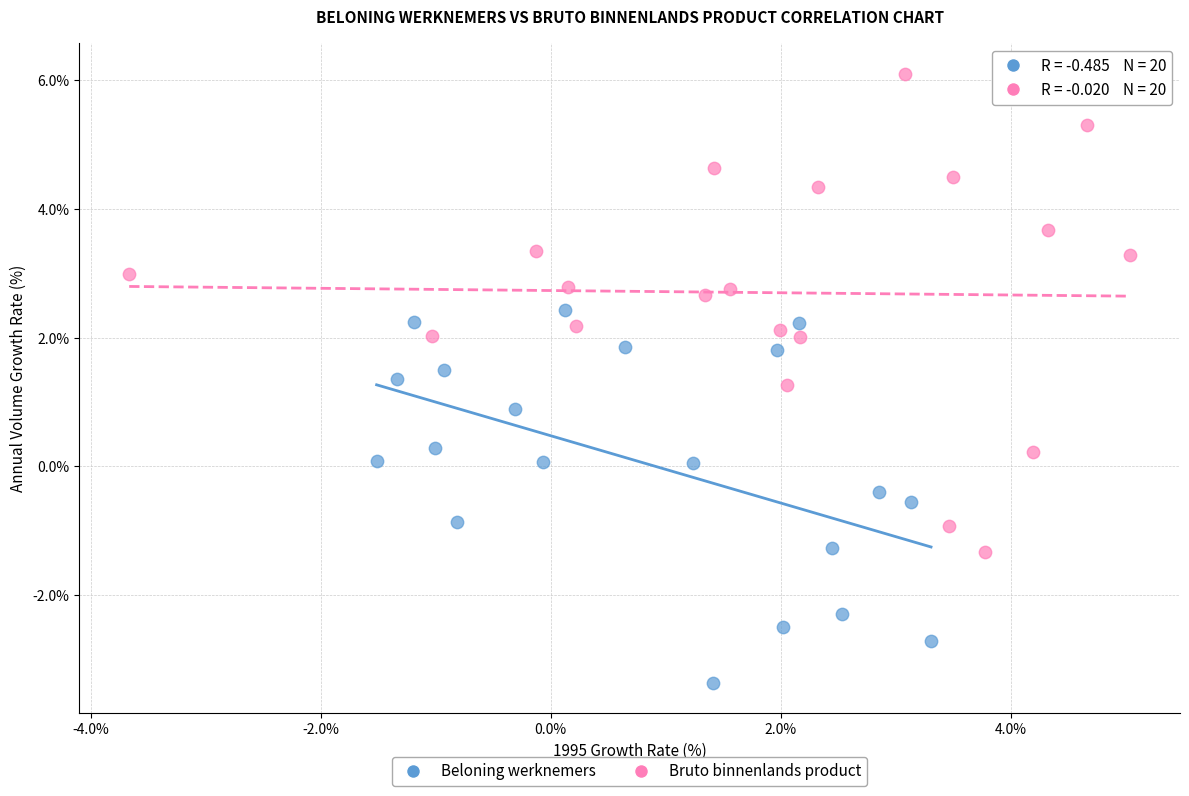

Which series contains the highest Y value?

Bruto binnenlands product